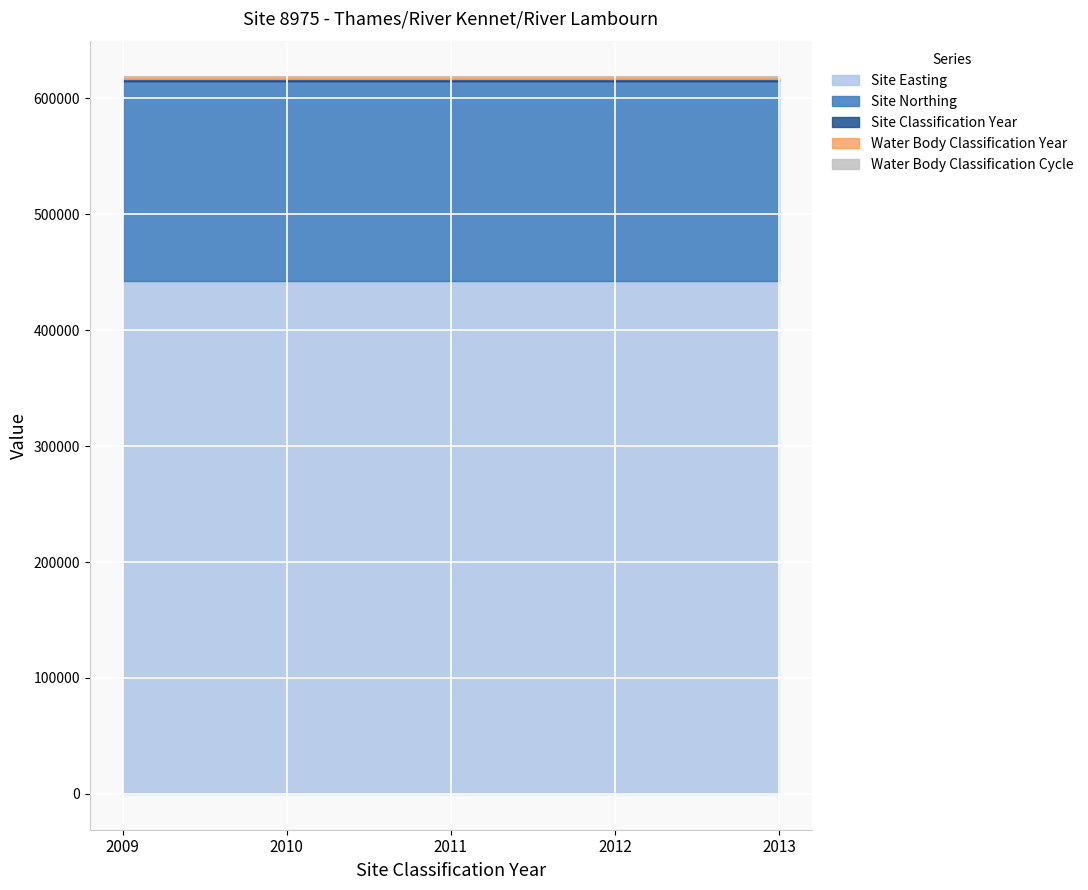

What is the average value of the Water Body Classification Cycle series?

1